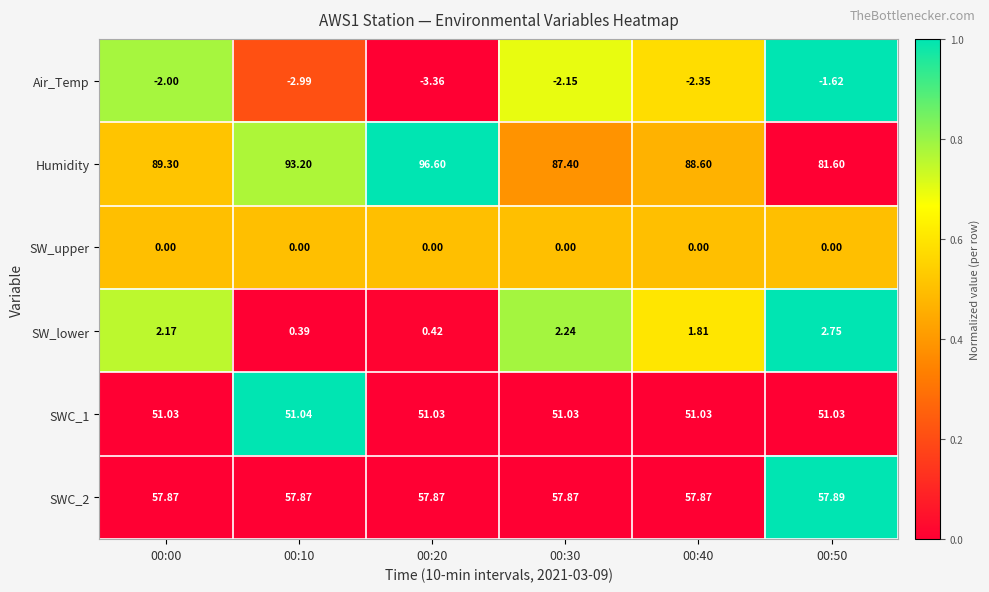

Which series has the largest total across all categories?

Humidity